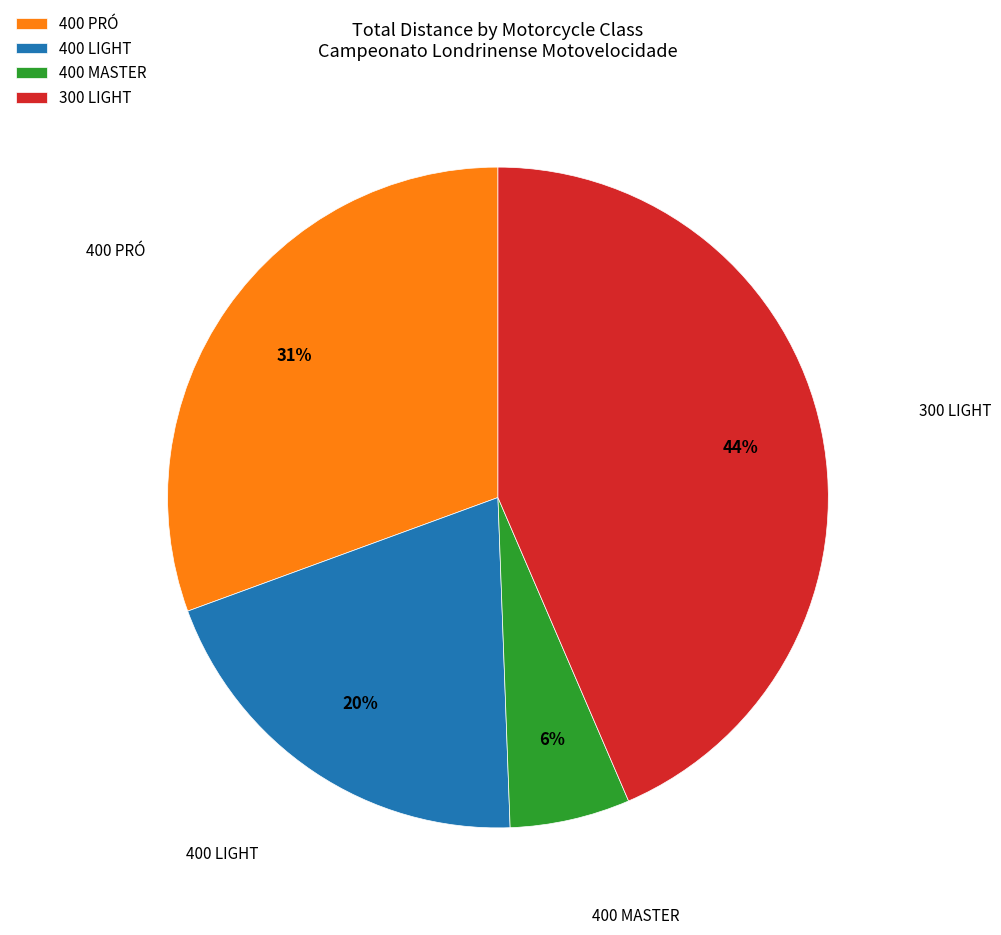

Between 400 PRÓ and 300 LIGHT, which is larger?

300 LIGHT